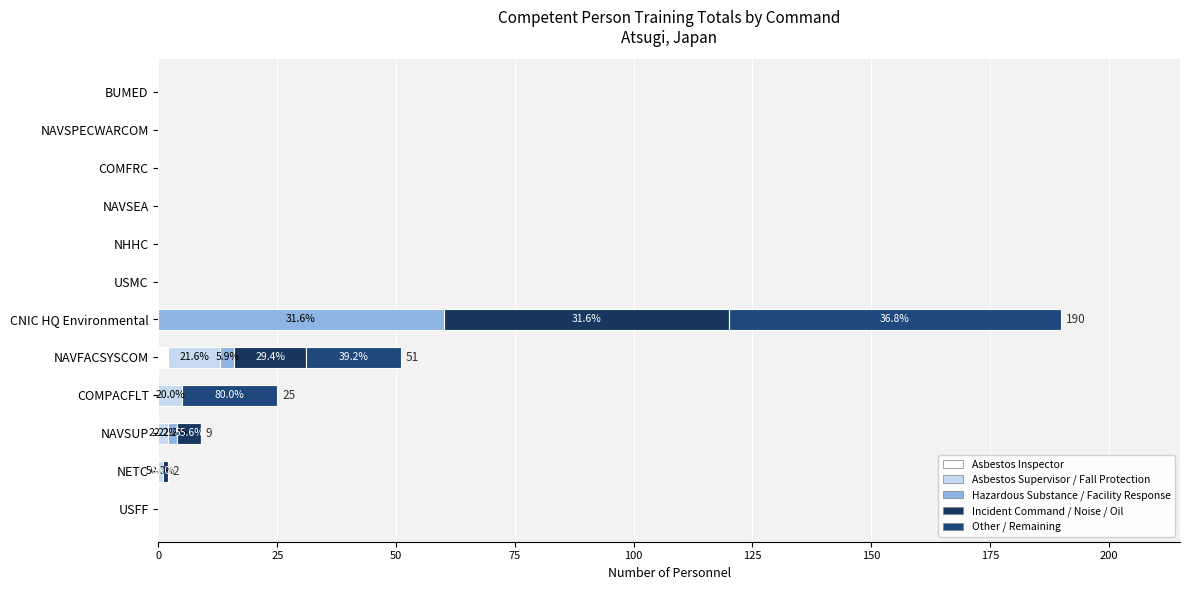

How many series are shown in this chart?

5